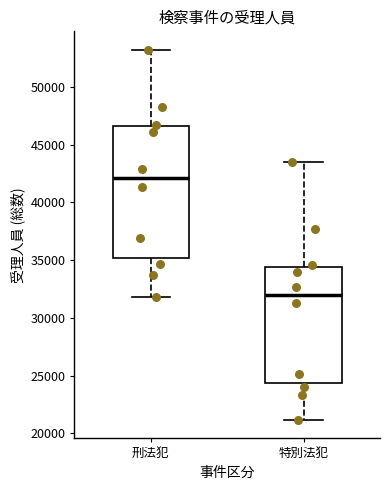

Comparing the boxes themselves (not the whiskers), which one is the tallest?

刑法犯